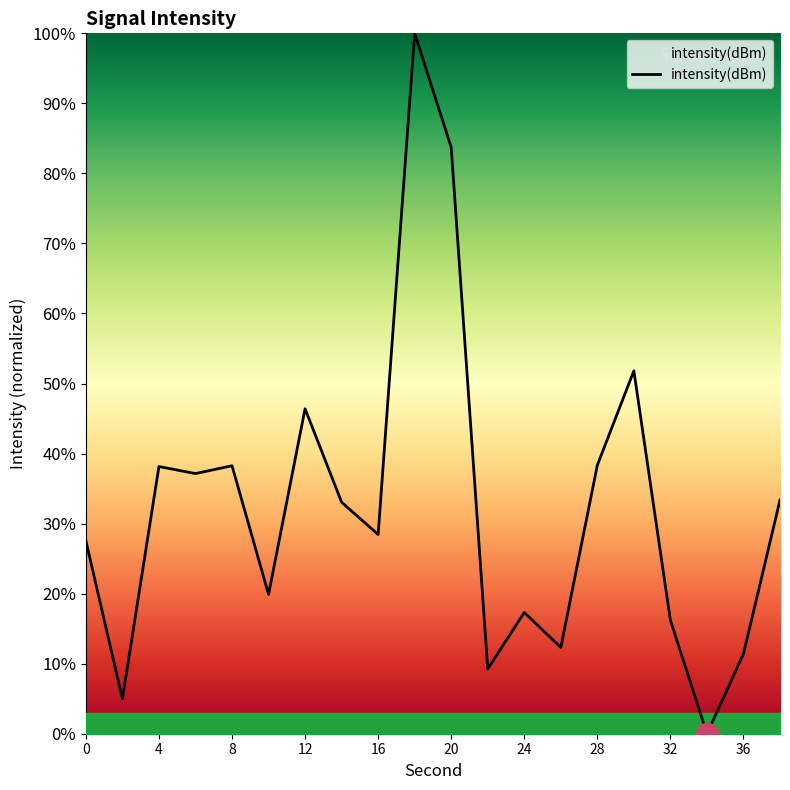

What is the difference between the maximum and minimum values?

100.0